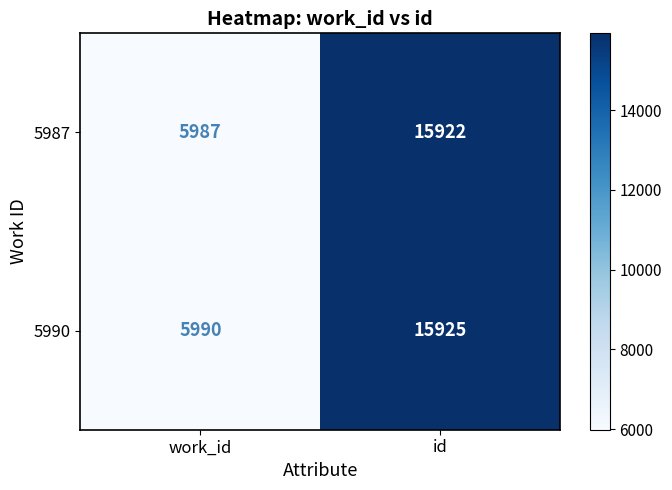

Rank the series at work_id from highest to lowest value.

5990, 5987